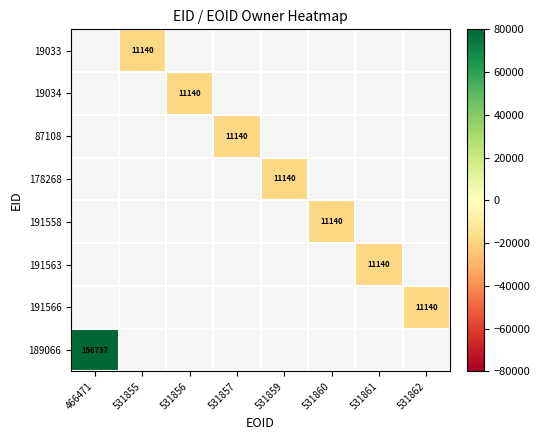

At 531857, list the series in order from largest to smallest.

19033, 19034, 87108, 178268, 191558, 191563, 191566, 189066